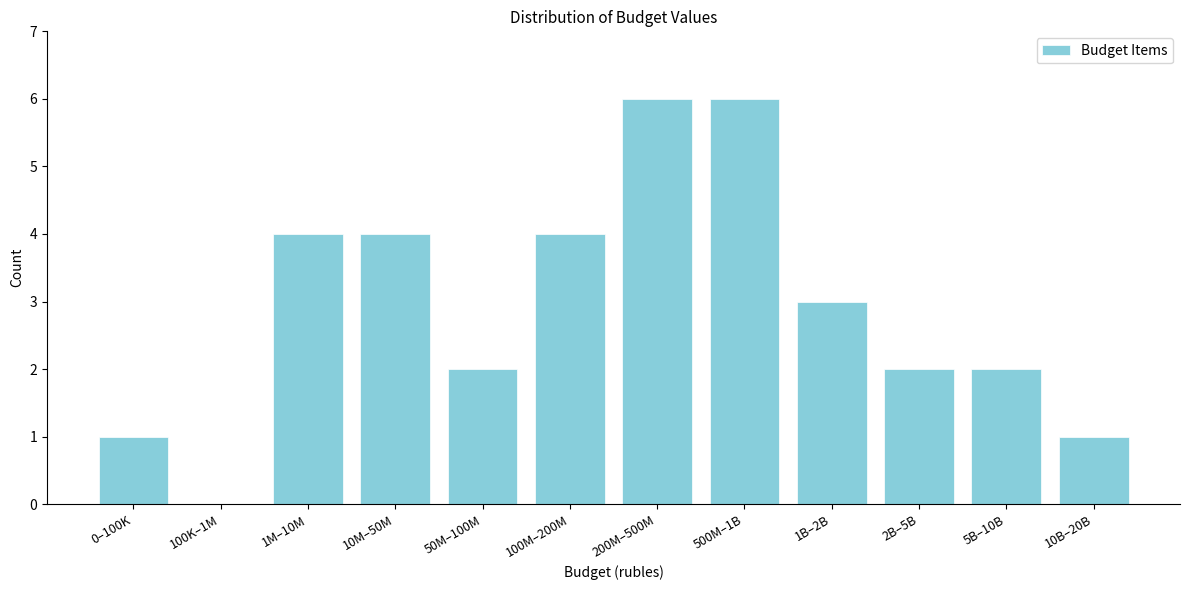

Reading left to right, extract all data points from this chart.

0–100K=1	100K–1M=0	1M–10M=4	10M–50M=4	50M–100M=2	100M–200M=4	200M–500M=6	500M–1B=6	1B–2B=3	2B–5B=2	5B–10B=2	10B–20B=1